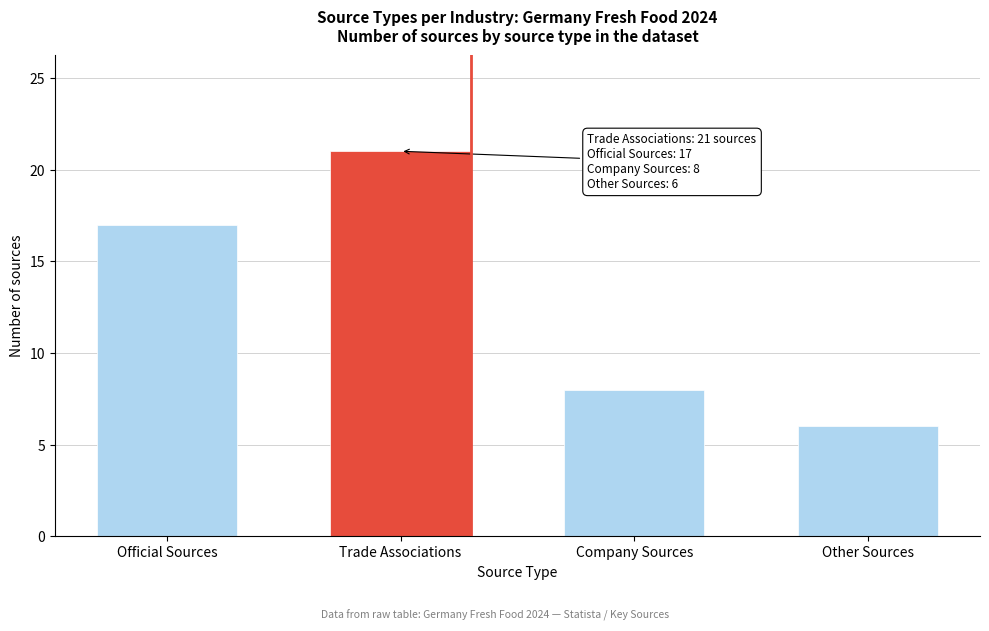

Reading left to right, extract all data points from this chart.

17	21	8	6